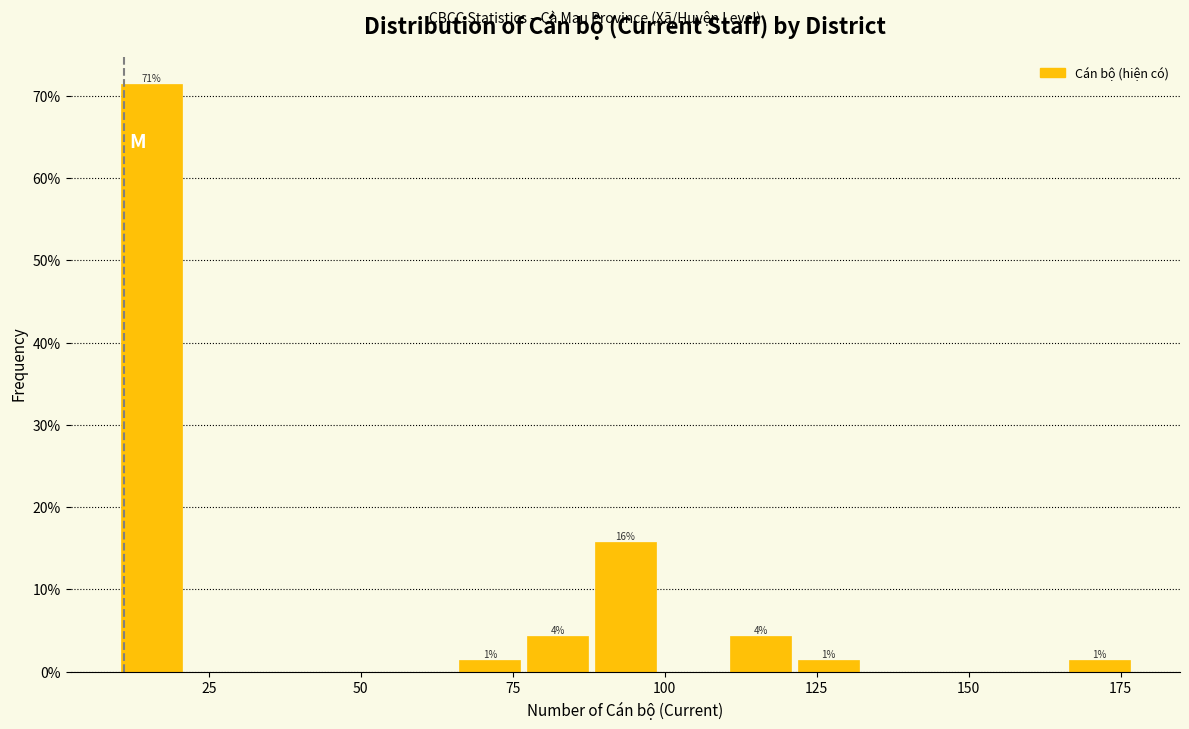

Around what value on the x-axis is the tallest bar? Give the approximate position of its centre, as read against the axis.

15